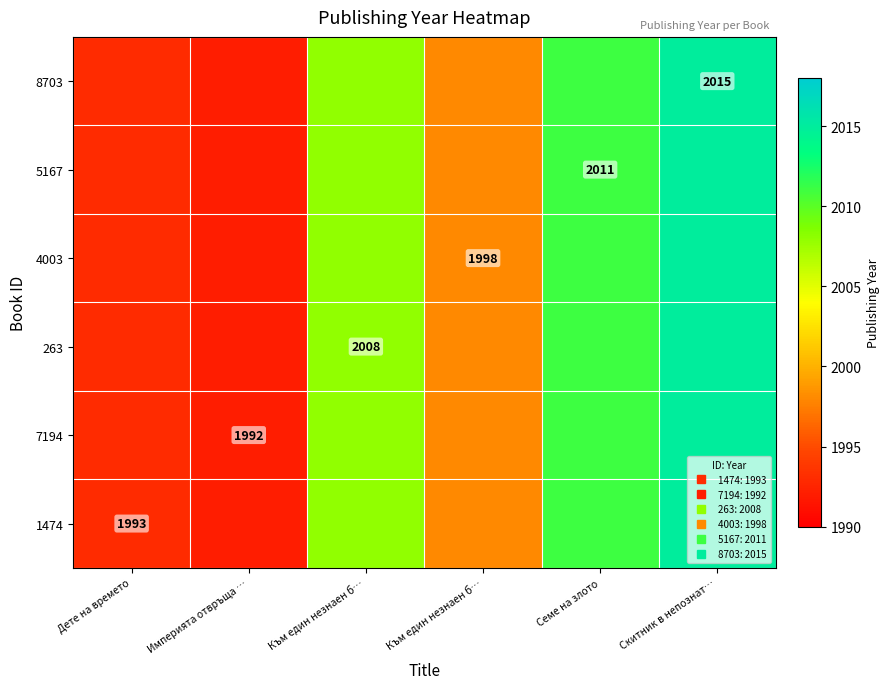

Is the value of 1474 at Скитник в непознат… greater than the value of 5167 at Към един незнаен б…?

Yes